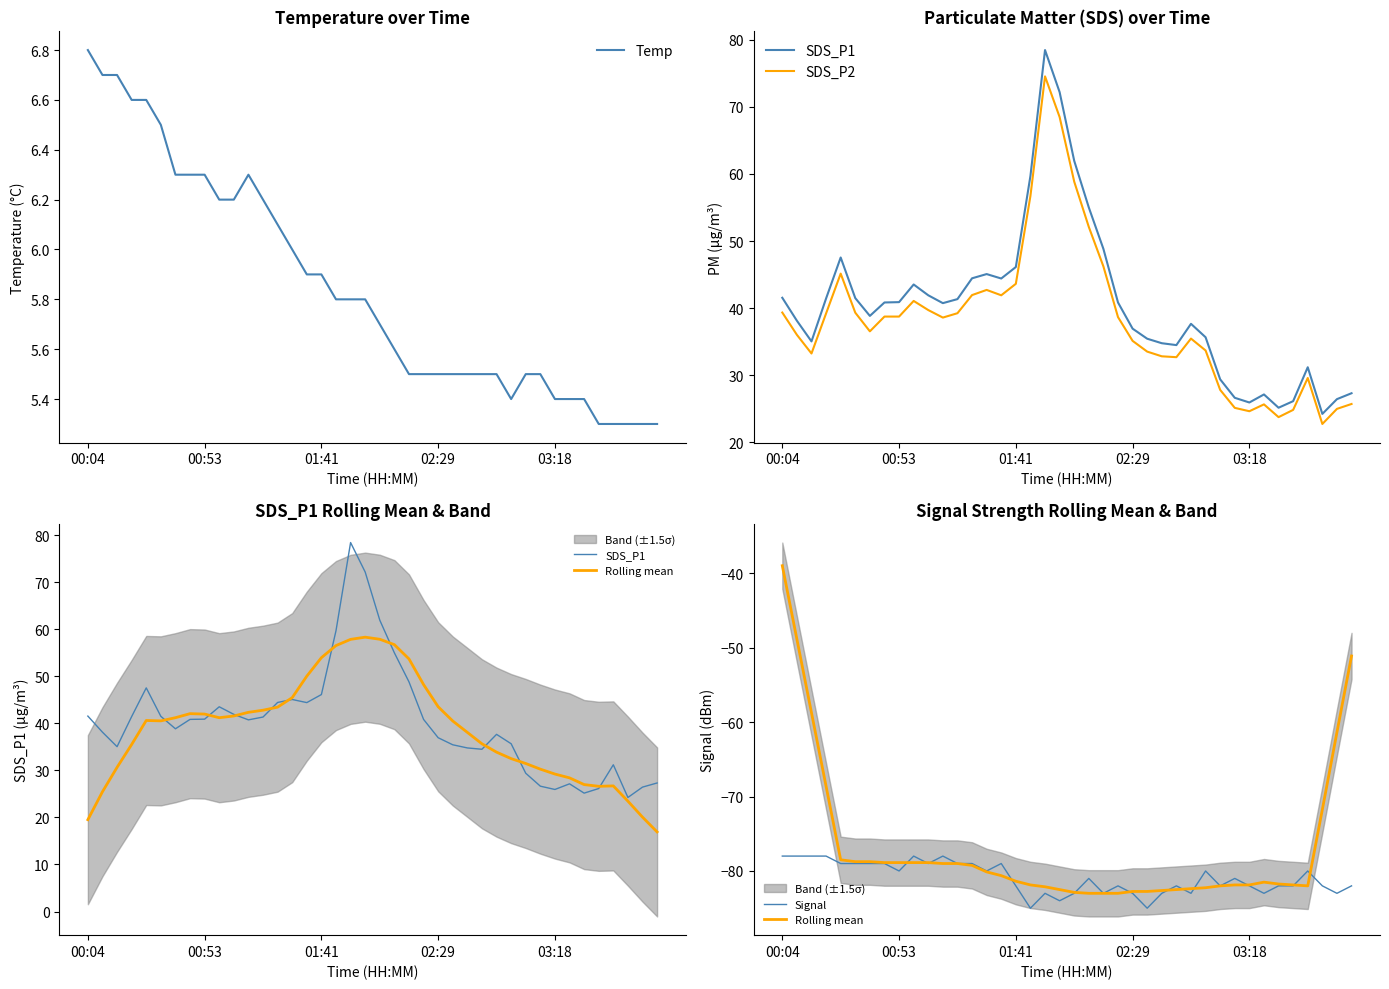

What is the total value across all series at 03:18?

-58.2